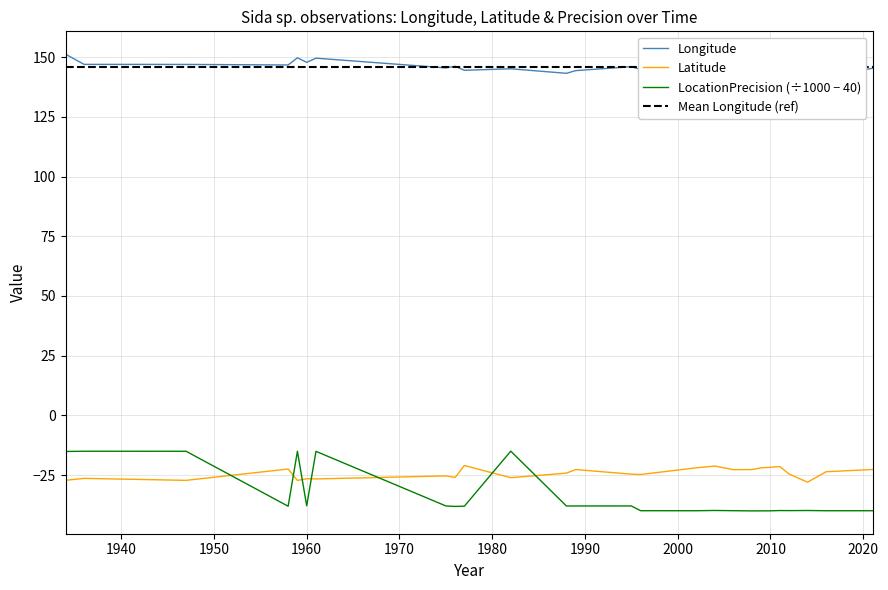

What is the value of the LocationPrecision point at the 21st from the left?

-40.0